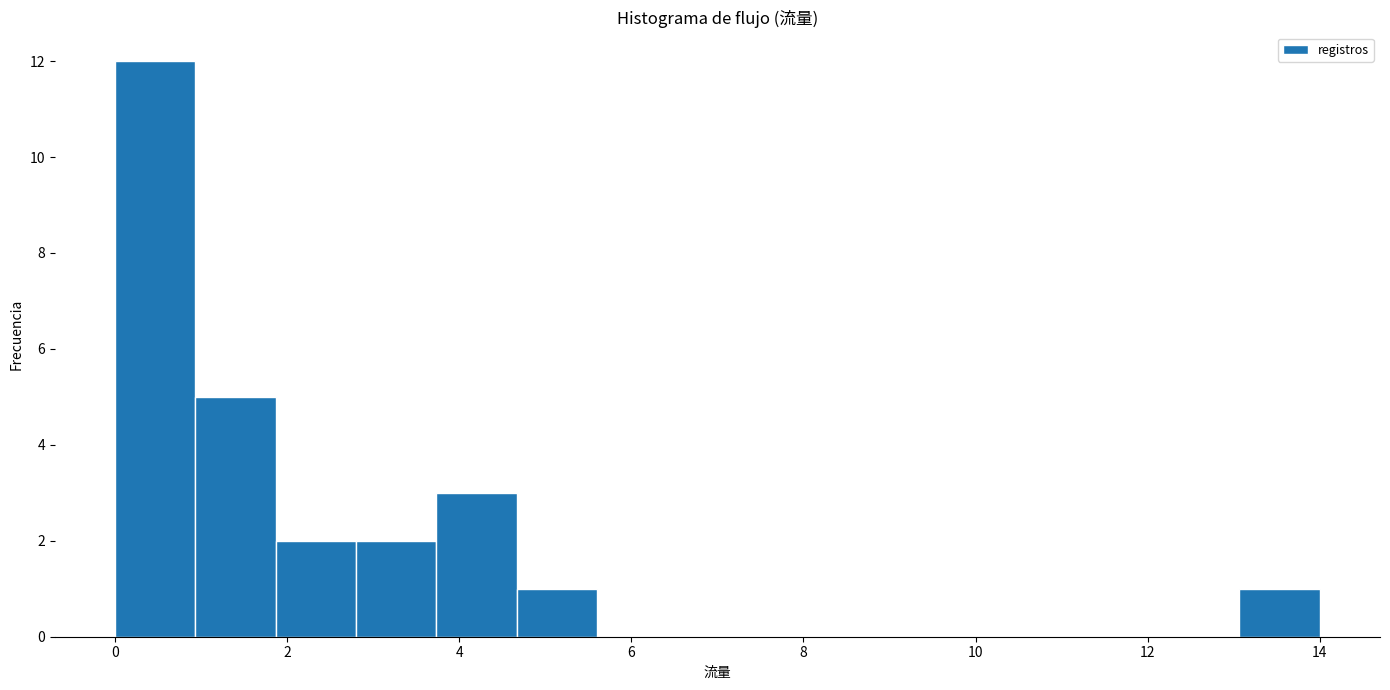

Reading left to right, transcribe this chart: for each bar, give the range it covers on the x-axis and its height. Neither the bar edges nor the heights are printed on the chart, so give them approximately, as read against the axes.

0.0 to 1.0: 12
1.0 to 1.8: 5
1.8 to 2.8: 2
2.8 to 3.8: 2
3.8 to 4.6: 3
4.6 to 5.6: 1
5.6 to 6.6: 0
6.6 to 7.4: 0
7.4 to 8.4: 0
8.4 to 9.4: 0
9.4 to 10.2: 0
10.2 to 11.2: 0
11.2 to 12.2: 0
12.2 to 13.0: 0
13.0 to 14.0: 1